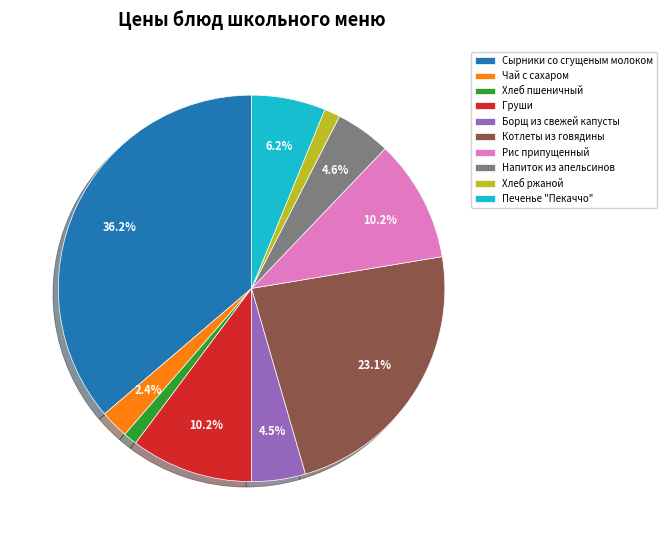

Is there any slice that represents more than half of the pie?

No